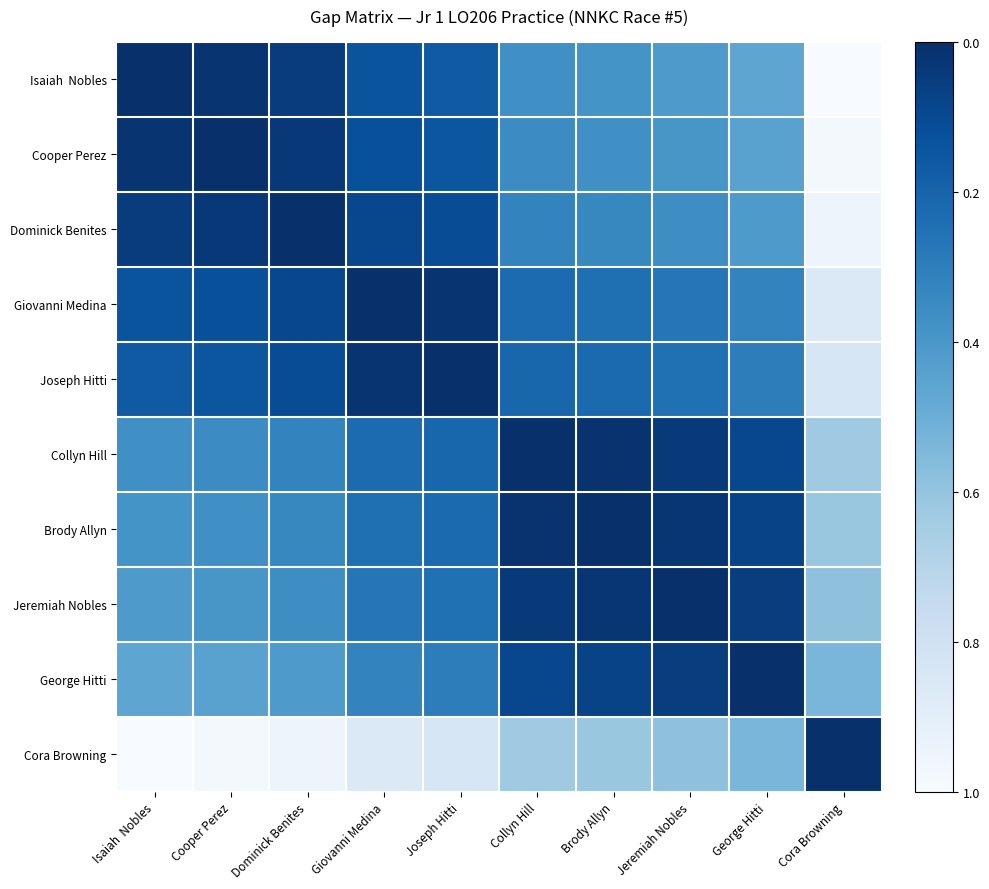

At how many categories does at least one series exceed 0?

10